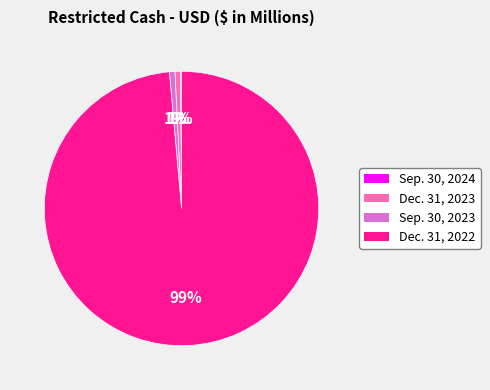

True or false: Sep. 30, 2023 accounts for 1% of the total.

True